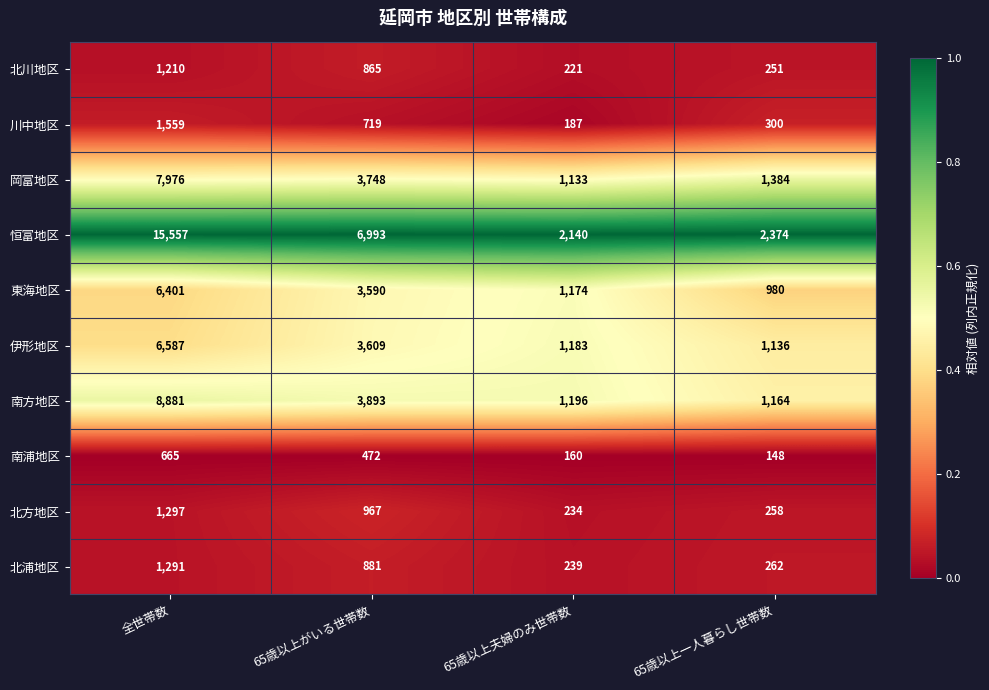

Which series changed the most between 全世帯数 and 65歳以上夫婦のみ世帯数?

恒富地区